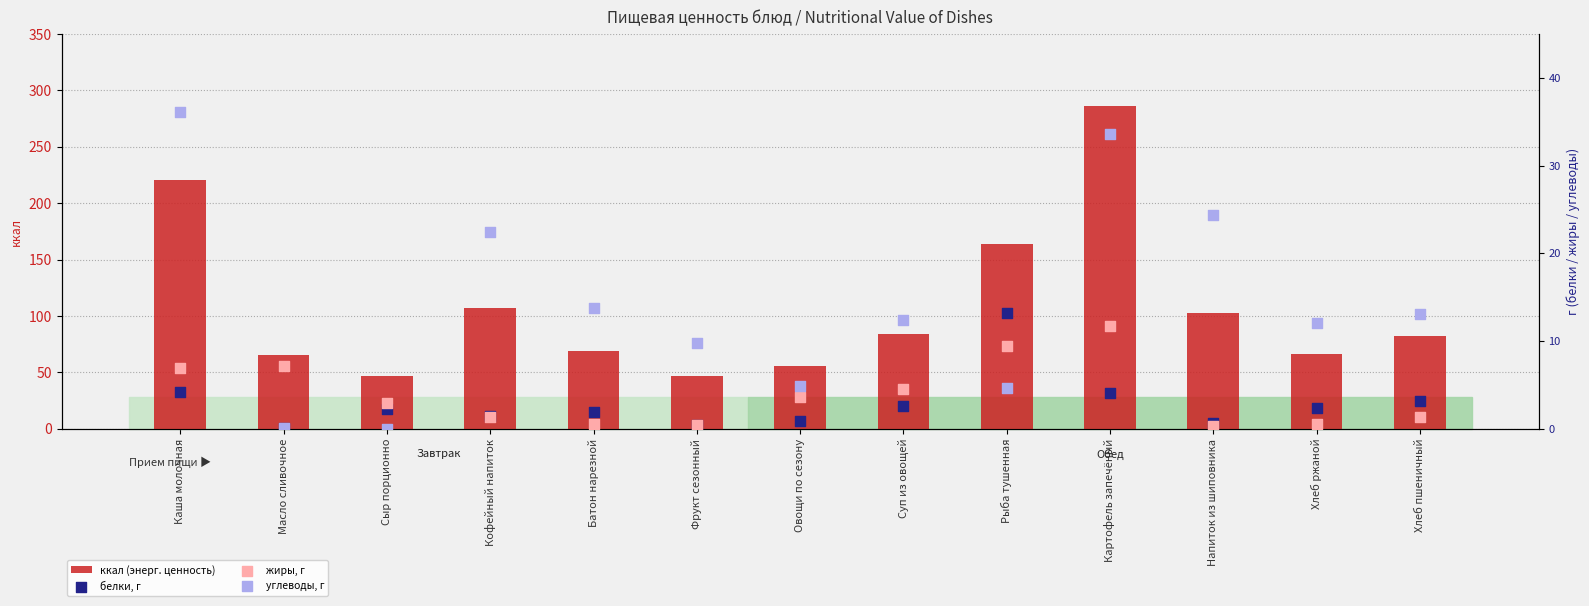

What is the total value across all series at Каша молочная?

267.4